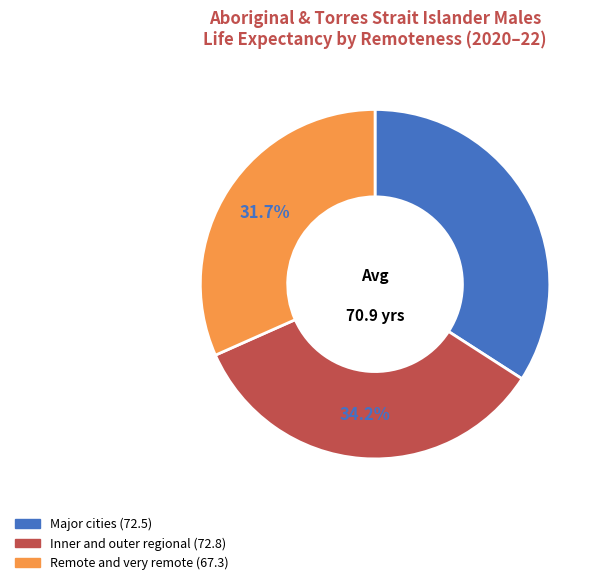

Is there any slice that represents more than half of the pie?

No